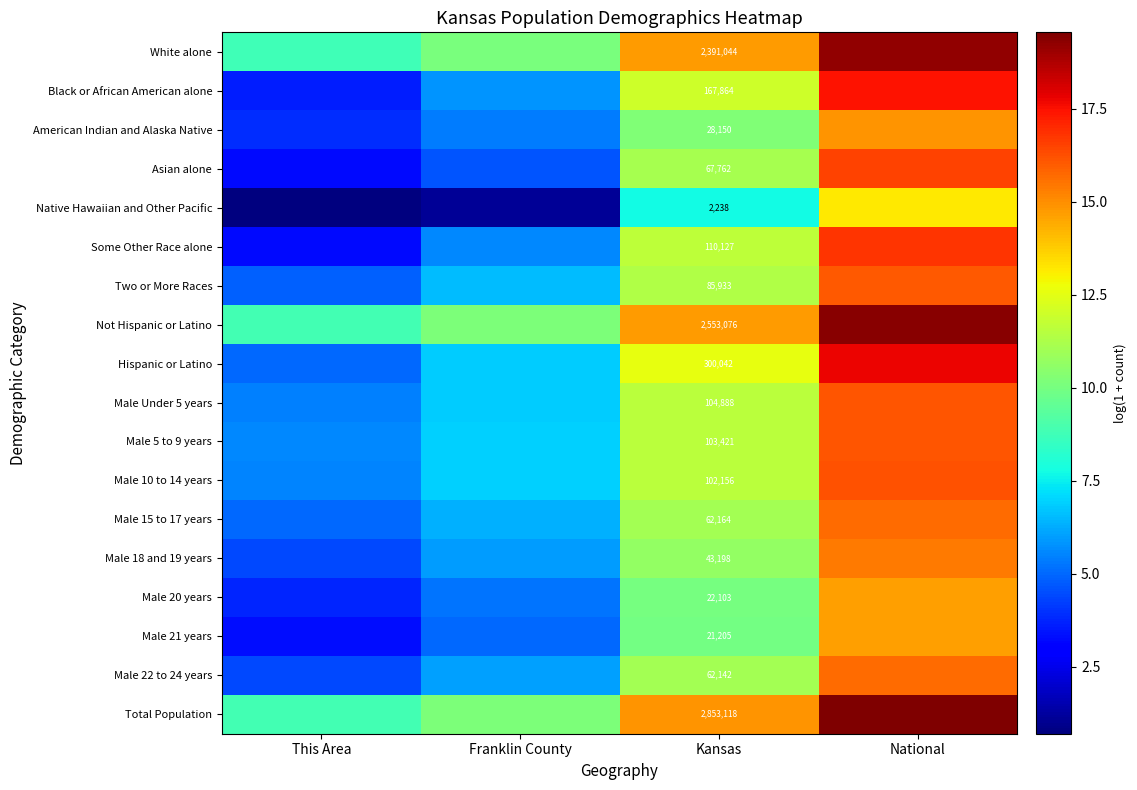

What is the difference between the second highest and second lowest values in the American Indian and Alaska Native series?

4.9